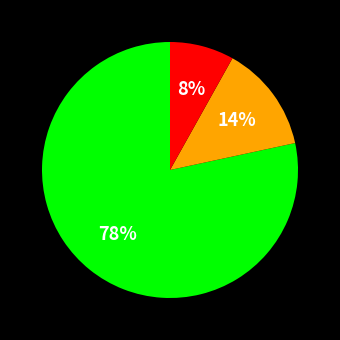

Is there a majority slice in this chart?

Yes